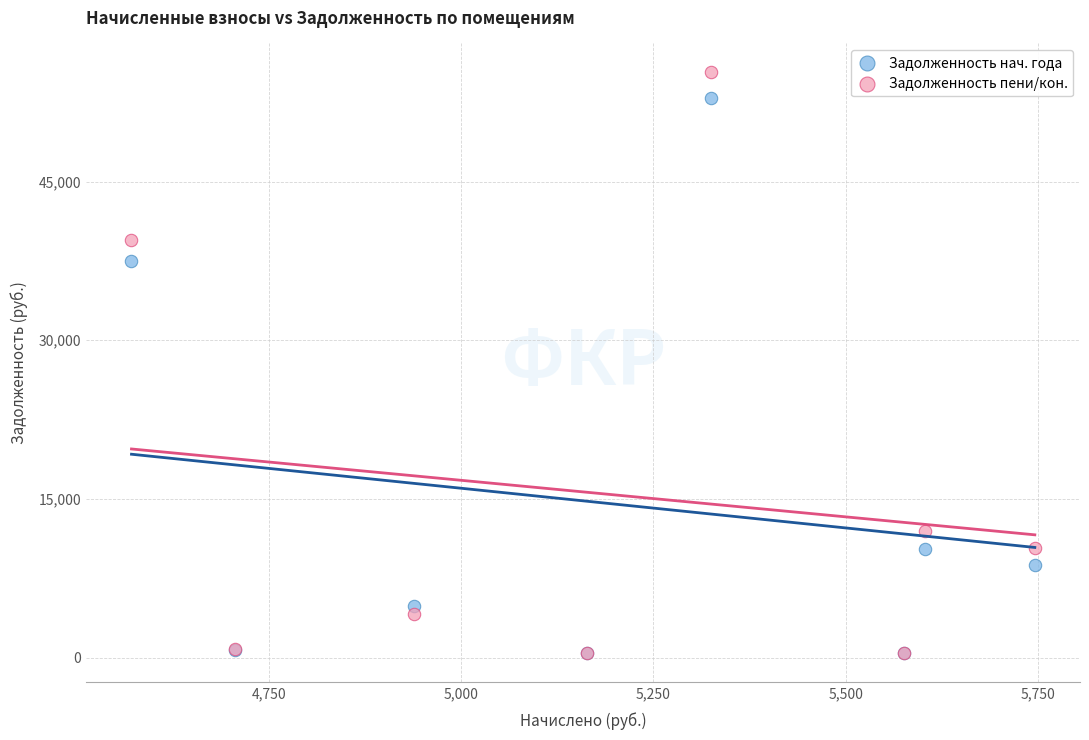

In the Задолженность пени/кон. series, what Y value is closest to 27866?

39436.9